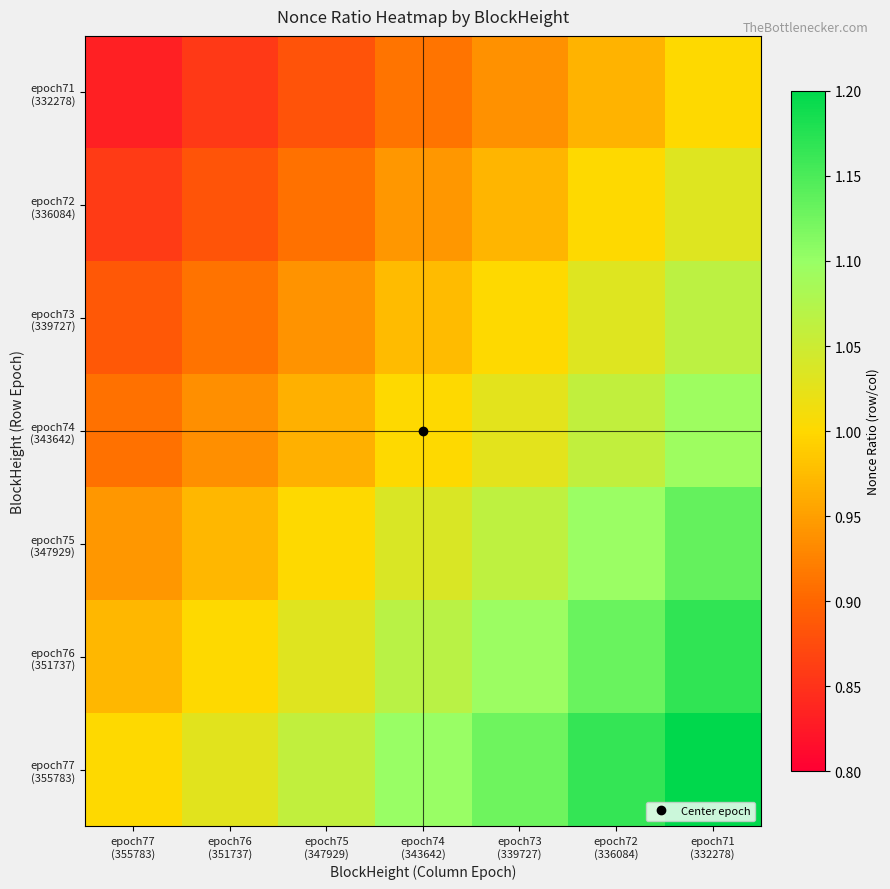

At which category does the chart reach its peak across all series?

epoch71
(332278)